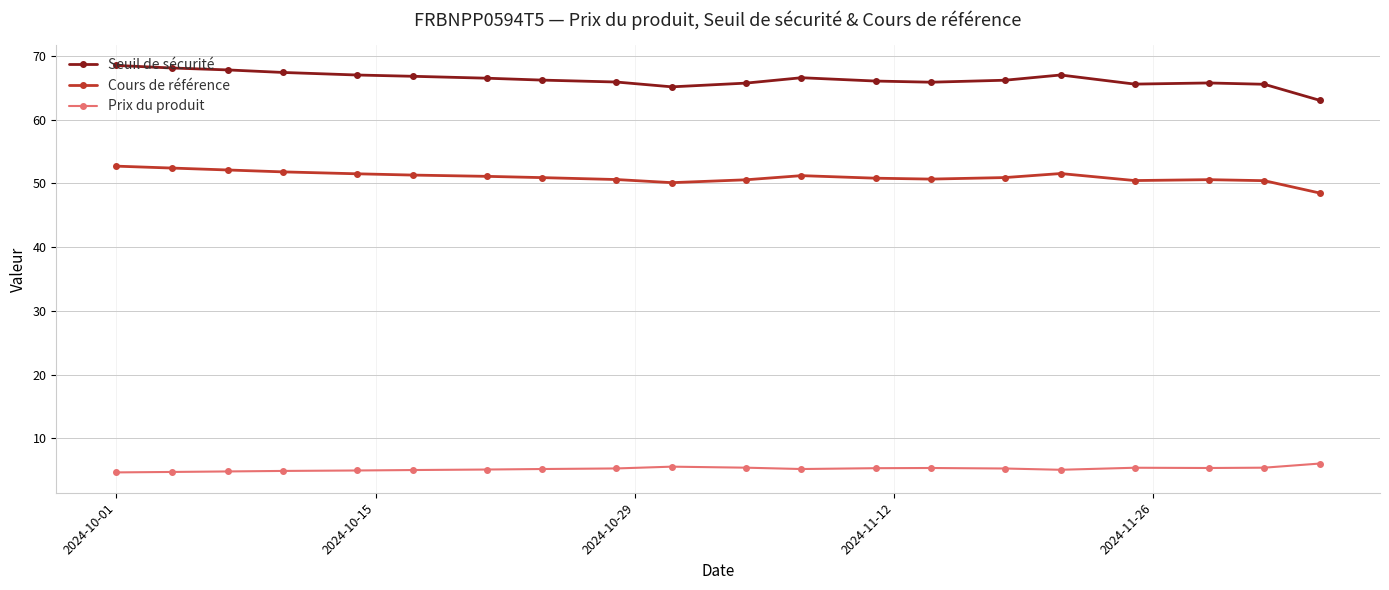

True or false: Prix du produit has more than 0 interior local peaks.

True